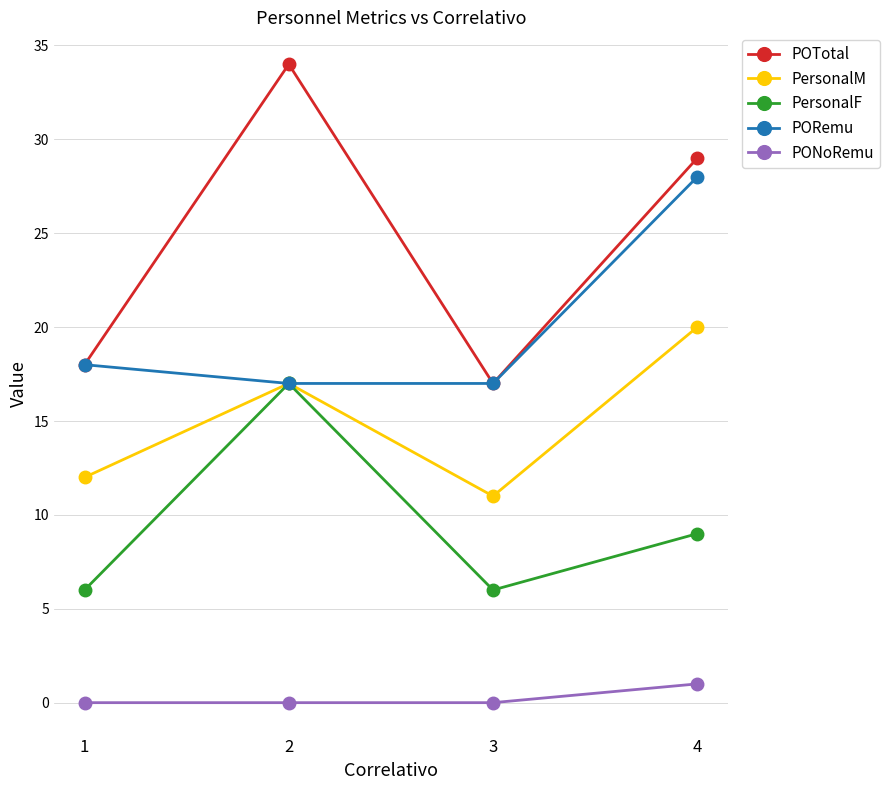

Rank the series by their maximum value, from lowest to highest.

PONoRemu, PersonalF, PersonalM, PORemu, POTotal